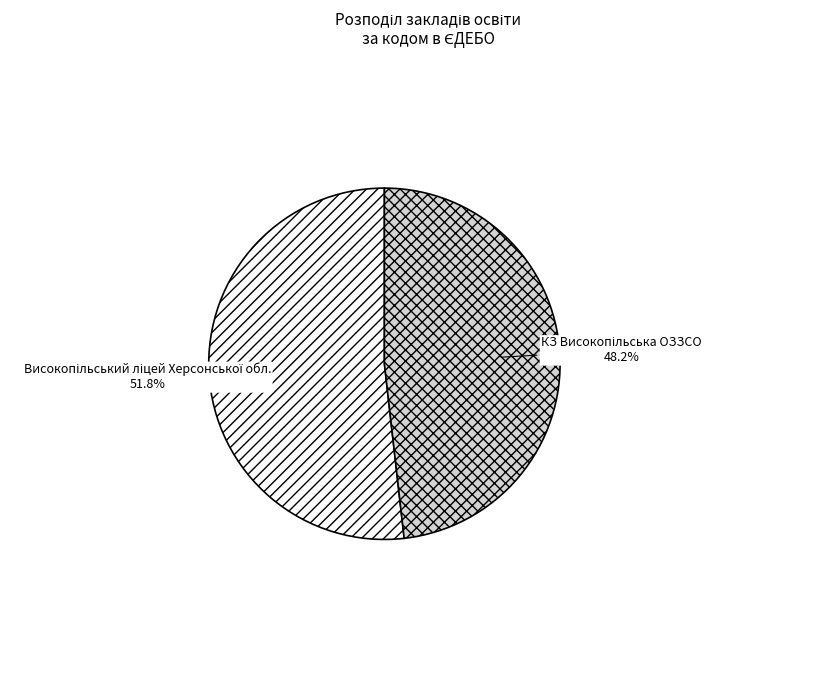

Is there any slice that represents more than half of the pie?

Yes